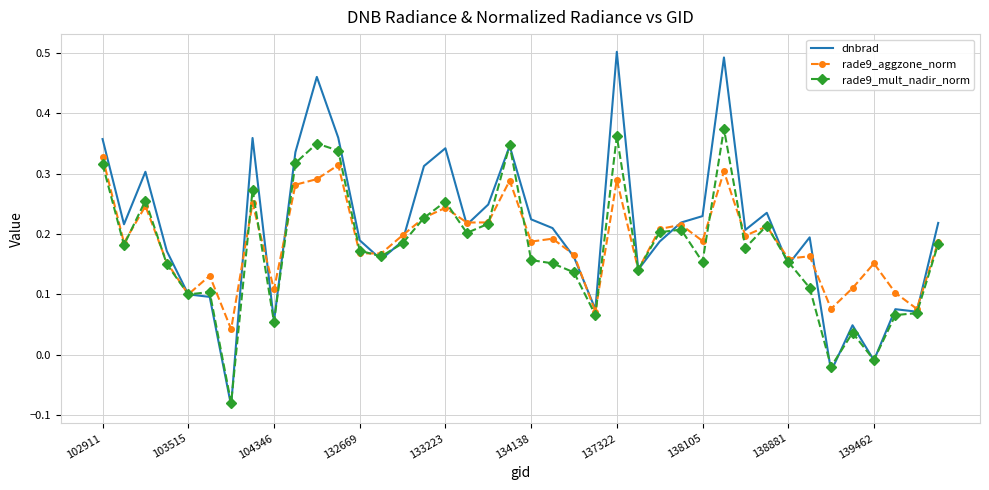

List the series in order of their peak value, highest first.

dnbrad, rade9_mult_nadir_norm, rade9_aggzone_norm